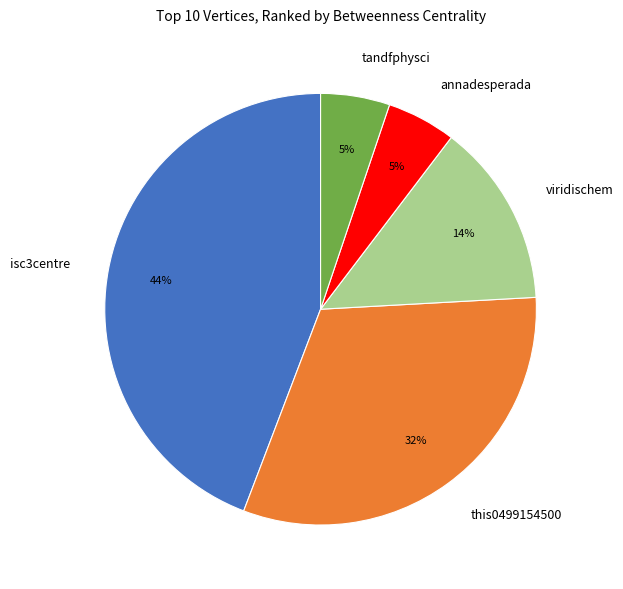

To the nearest percent, what percentage of the pie is isc3centre?

44%